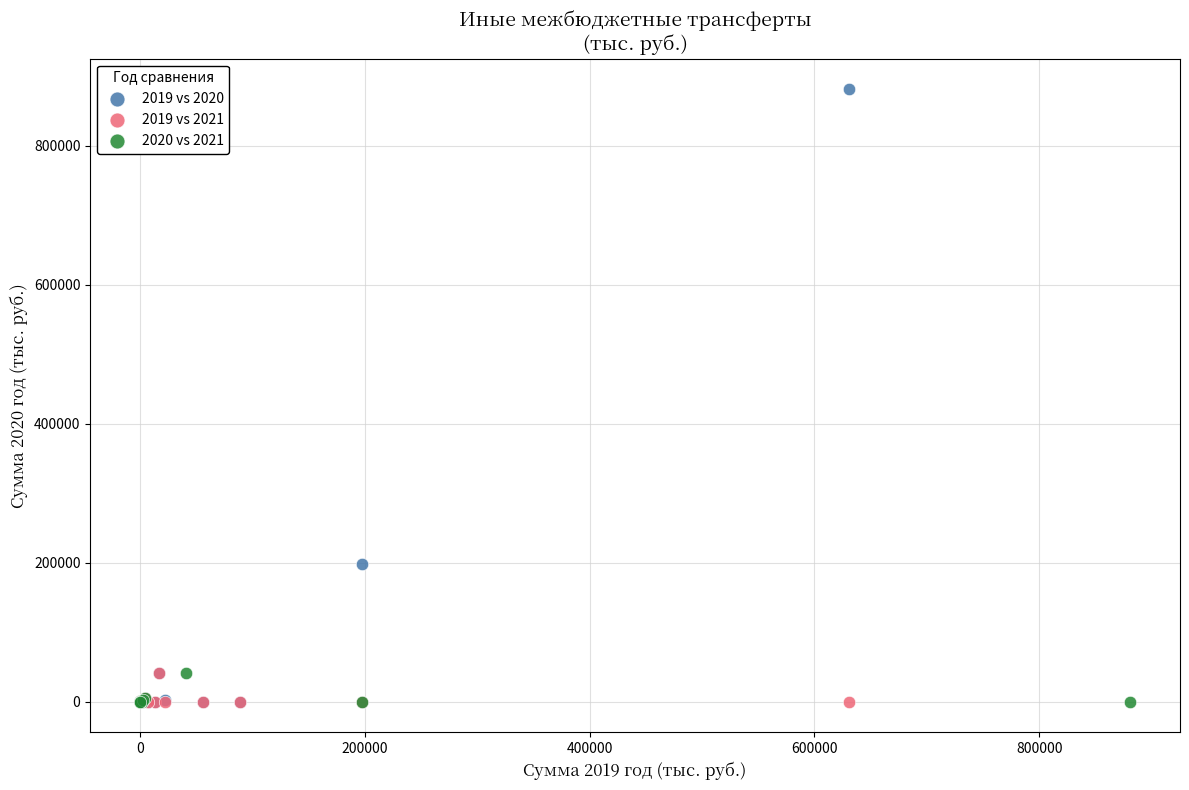

Which series has the widest spread of Y values?

2019 vs 2020